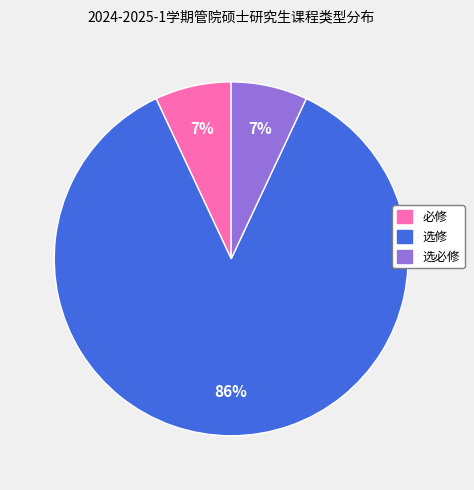

Which slice represents more than half of the pie?

选修